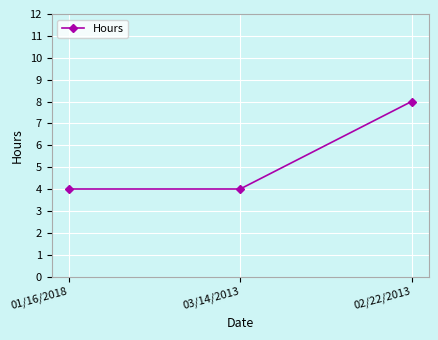

What is the label of the 1st point from the right?

02/22/2013